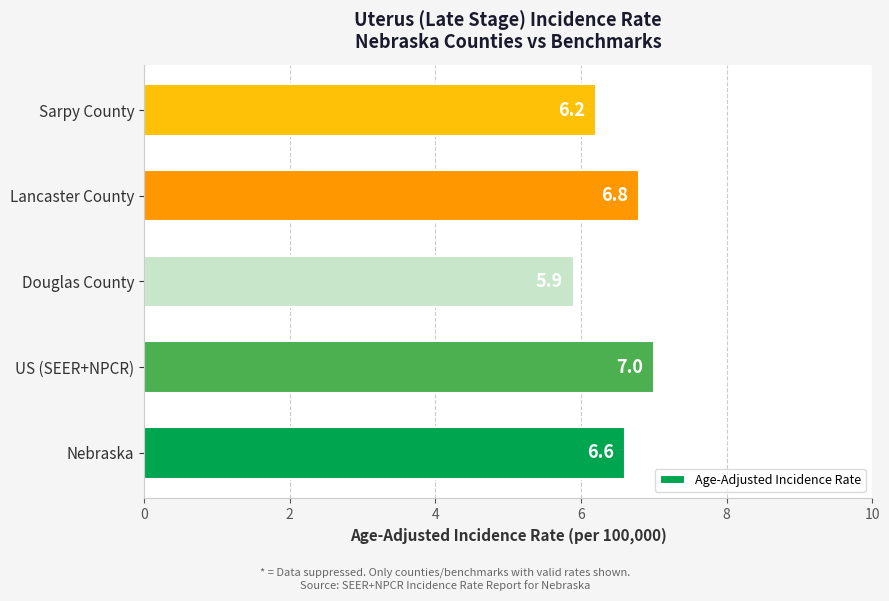

The value at Lancaster County is 6.8. True or false?

True